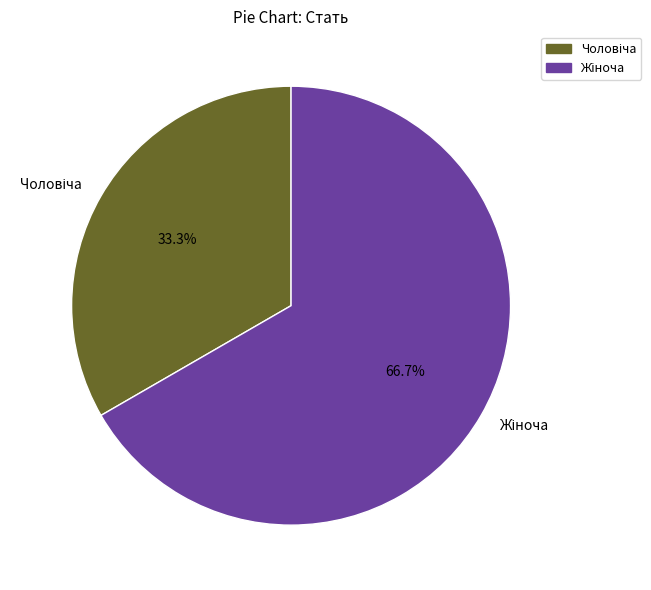

Is there a majority slice in this chart?

Yes